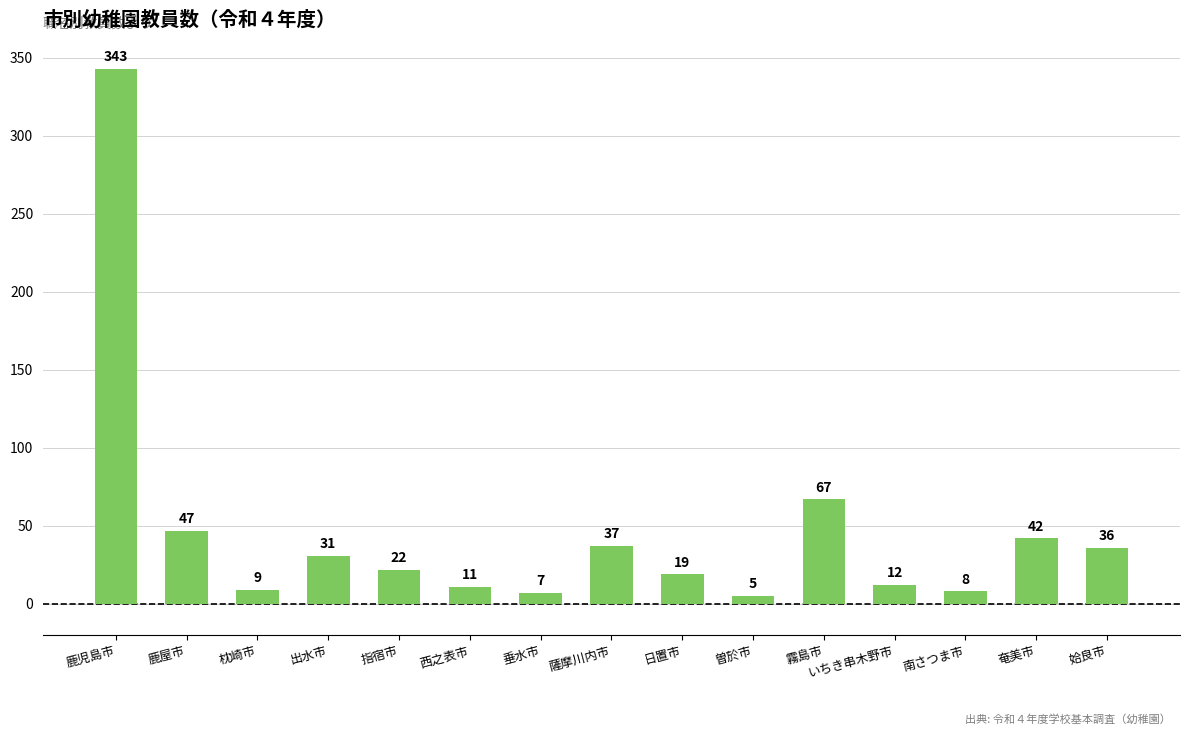

What is the label of the 14th bar from the left?

奄美市